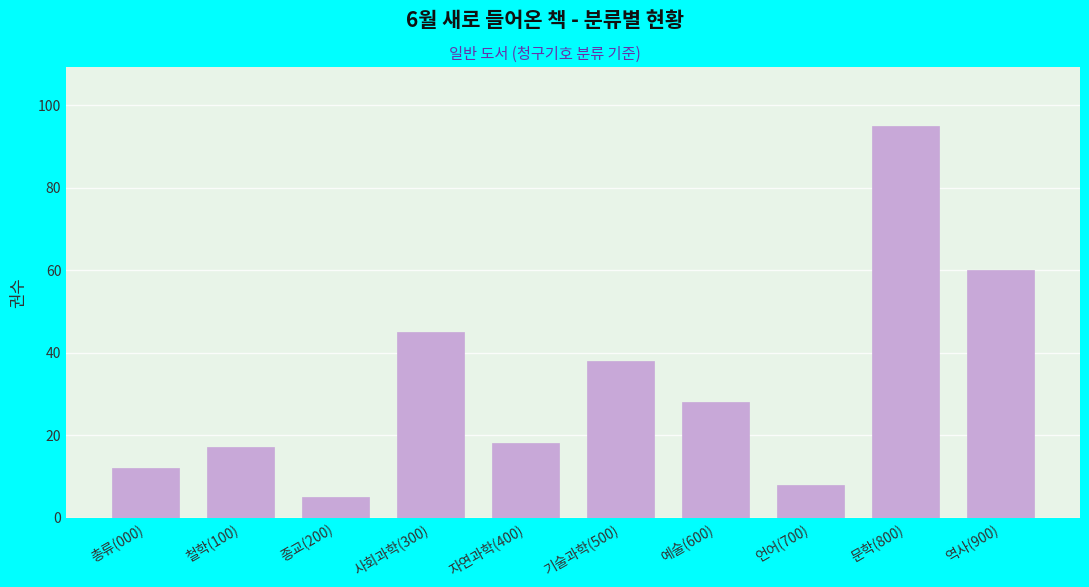

Reading left to right, list all the values displayed in this chart.

총류(000)=12	철학(100)=17	종교(200)=5	사회과학(300)=45	자연과학(400)=18	기술과학(500)=38	예술(600)=28	언어(700)=8	문학(800)=95	역사(900)=60